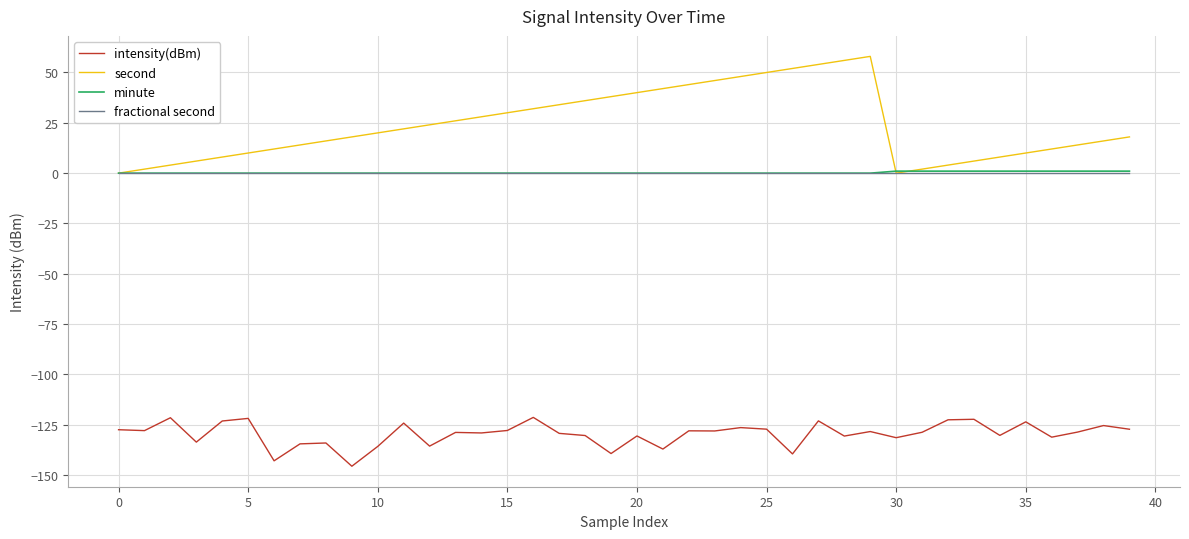

Which series has the largest total across all categories?

second